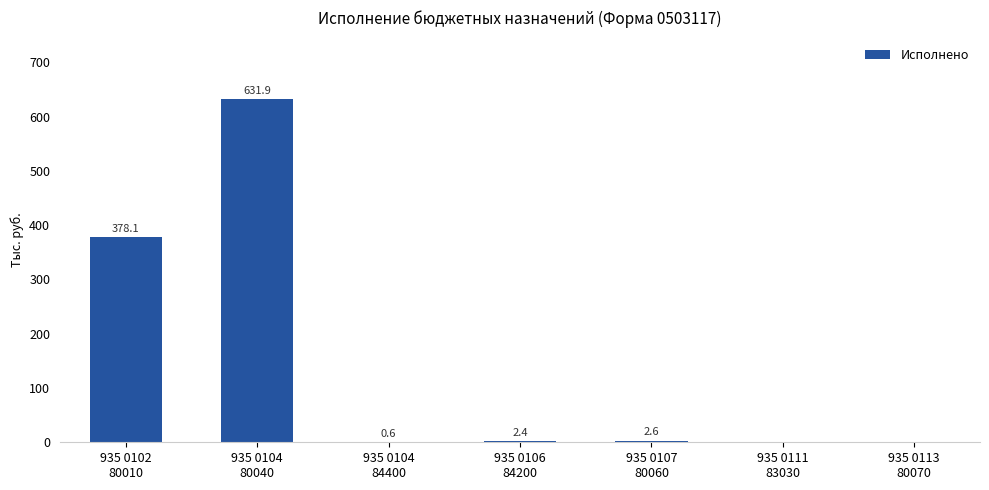

What is the maximum value shown in the chart?

631.9